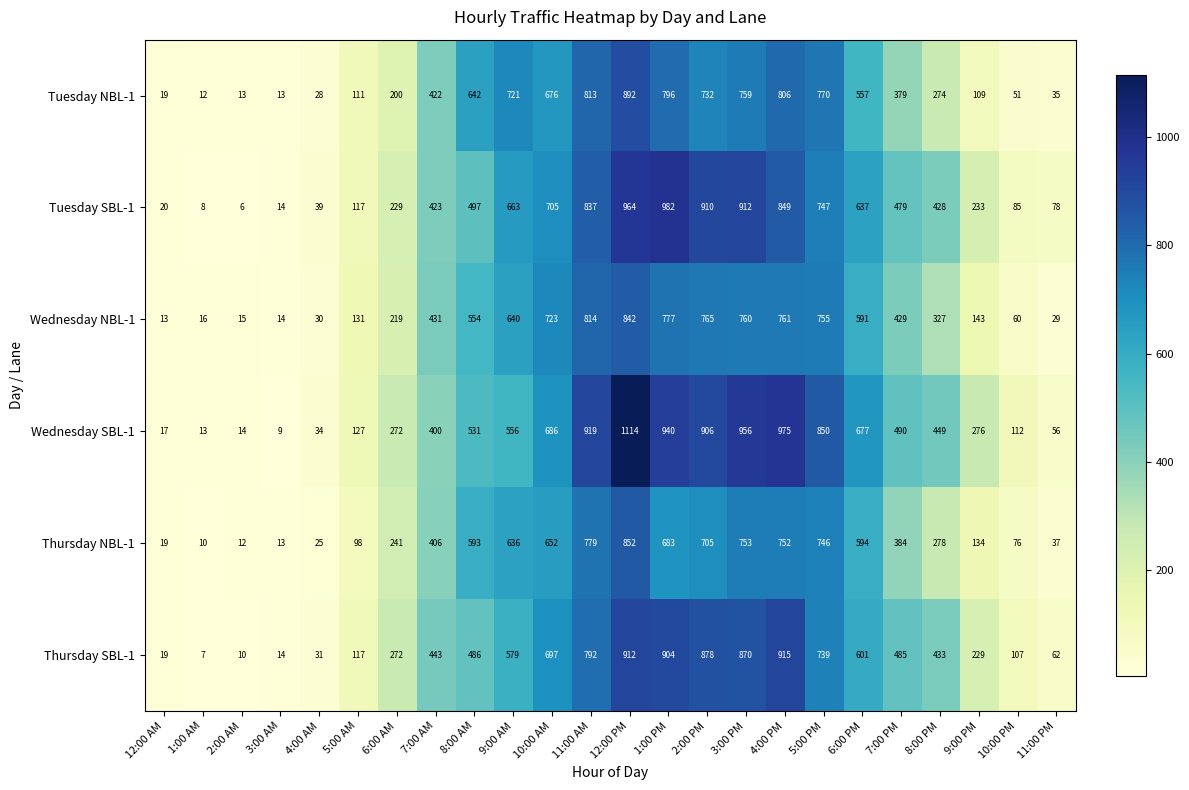

At which label is Thursday SBL-1 closest to 461?

7:00 AM